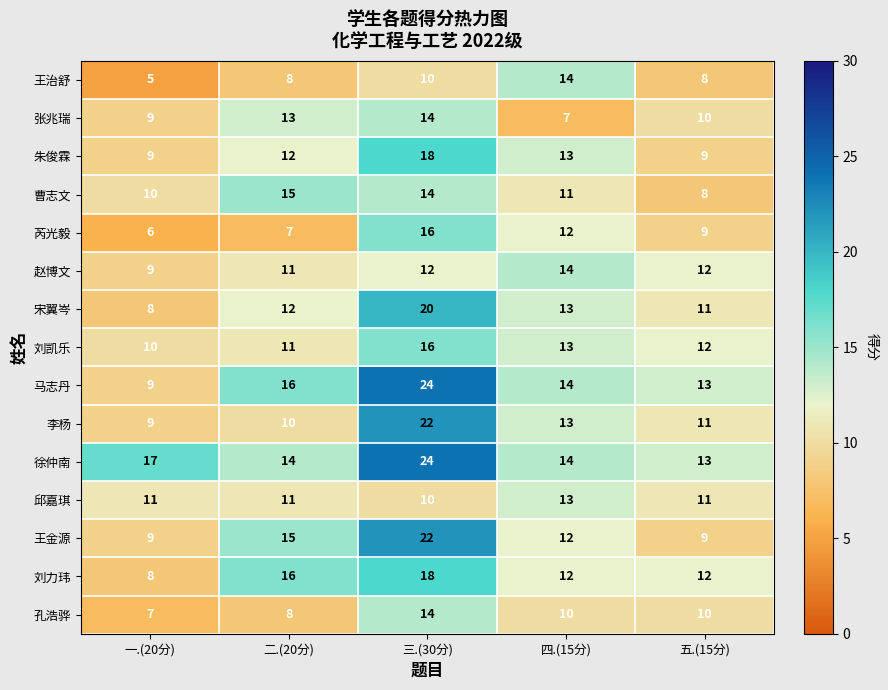

What is the greatest value displayed?

24